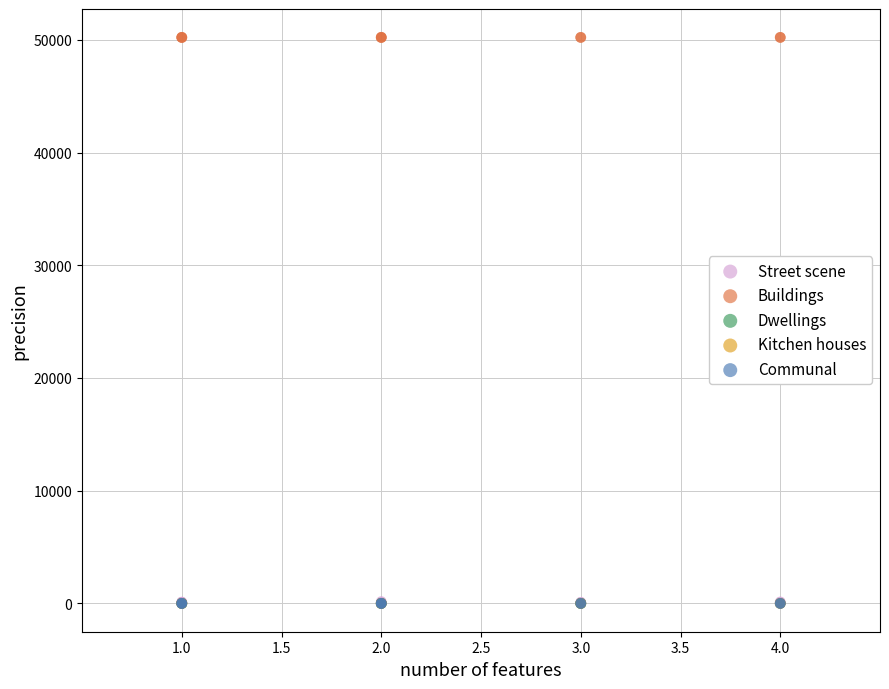

Which series reaches the maximum Y coordinate?

Buildings